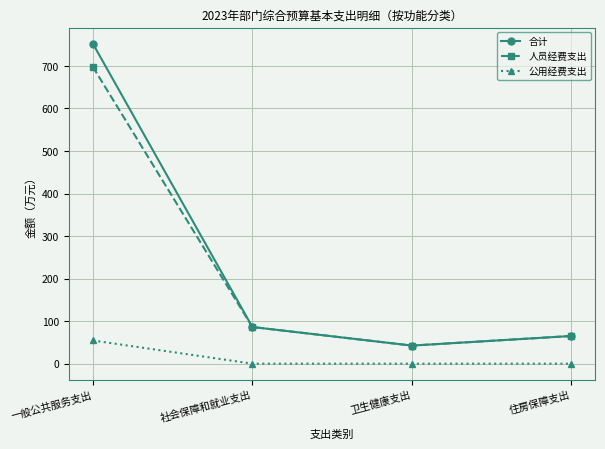

How many categories are shown in the chart?

4